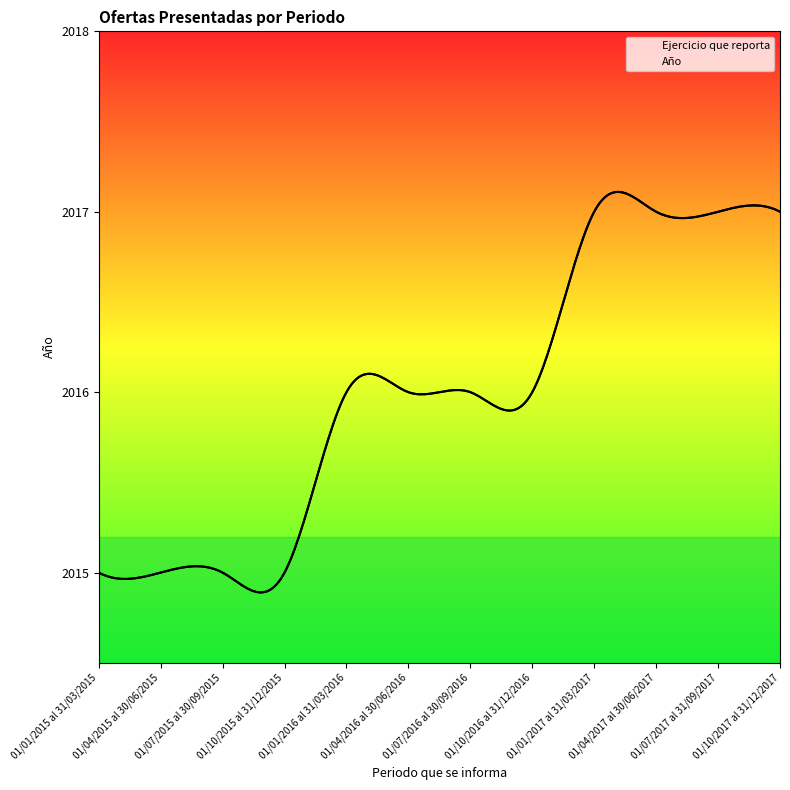

True or false: Ejercicio que reporta has more than 2 points higher than both neighbors.

False